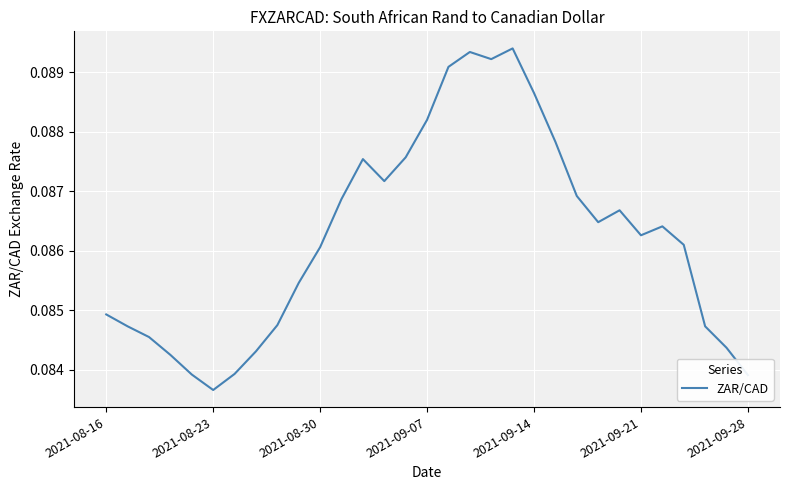

How many lines are shown in the chart?

1